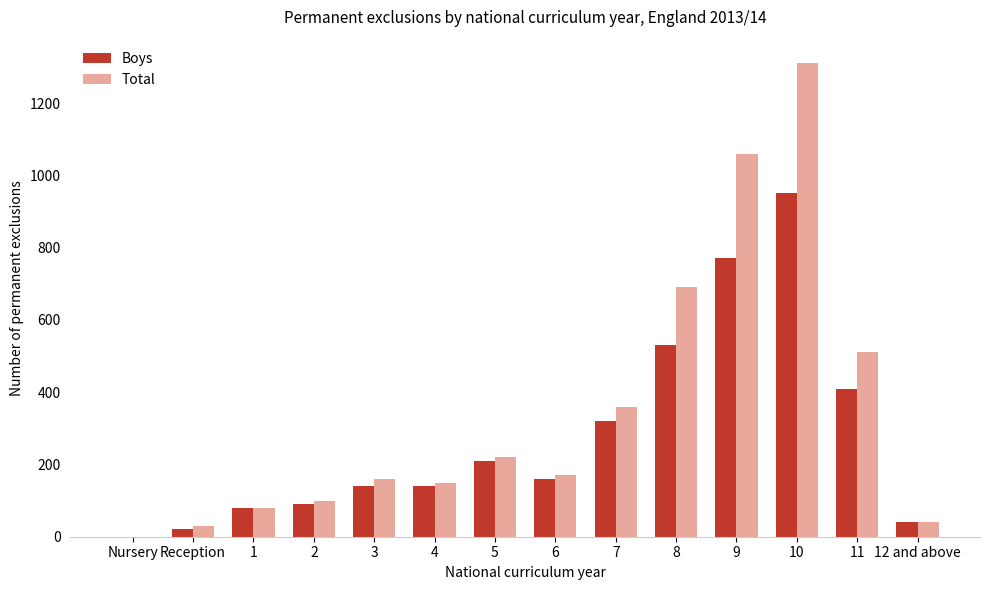

Are the bars horizontal?

No